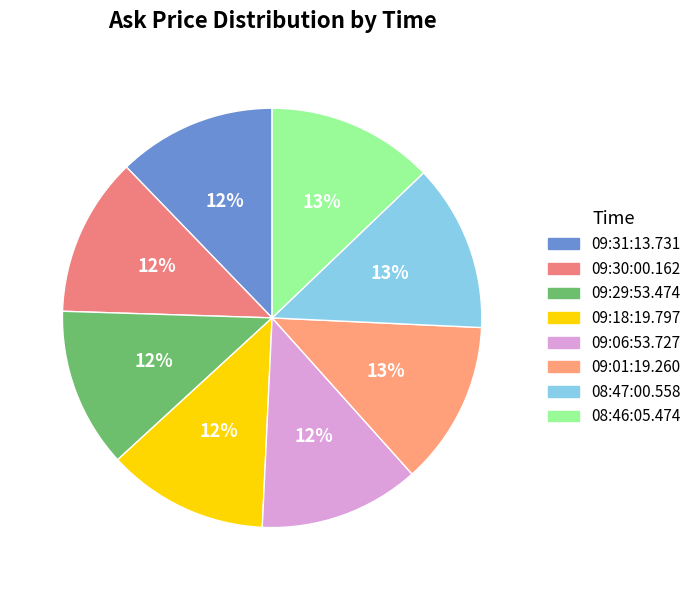

To the nearest percent, what percentage of the pie is 09:18:19.797?

12%